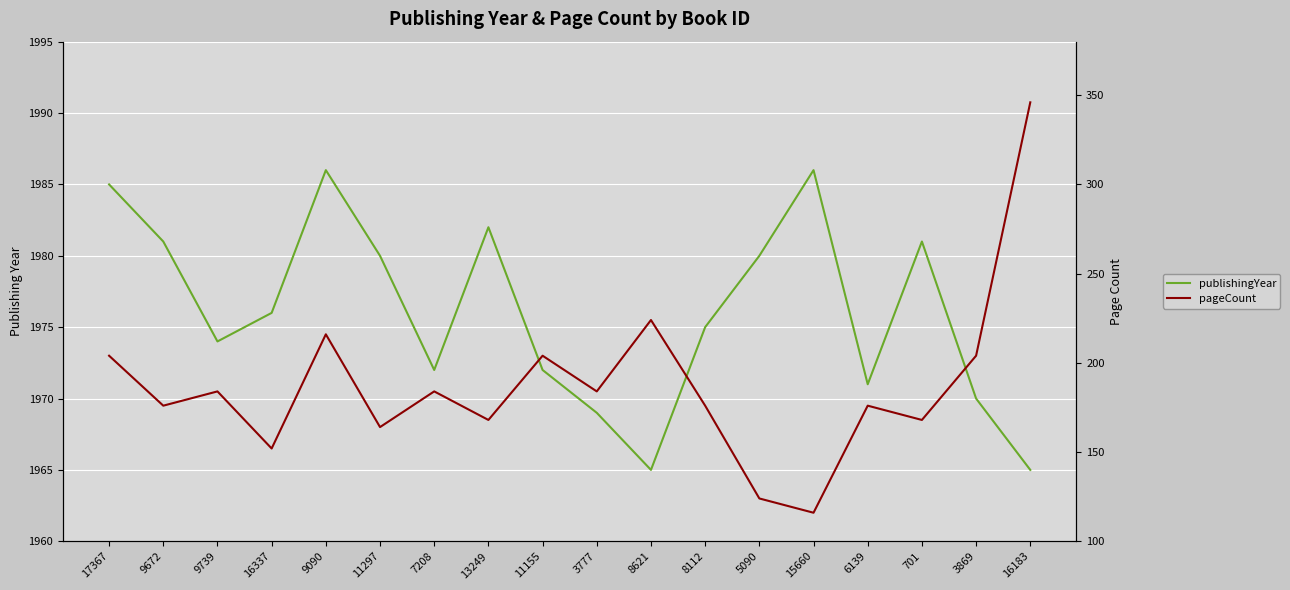

What are all the series names shown in the legend?

publishingYear, pageCount